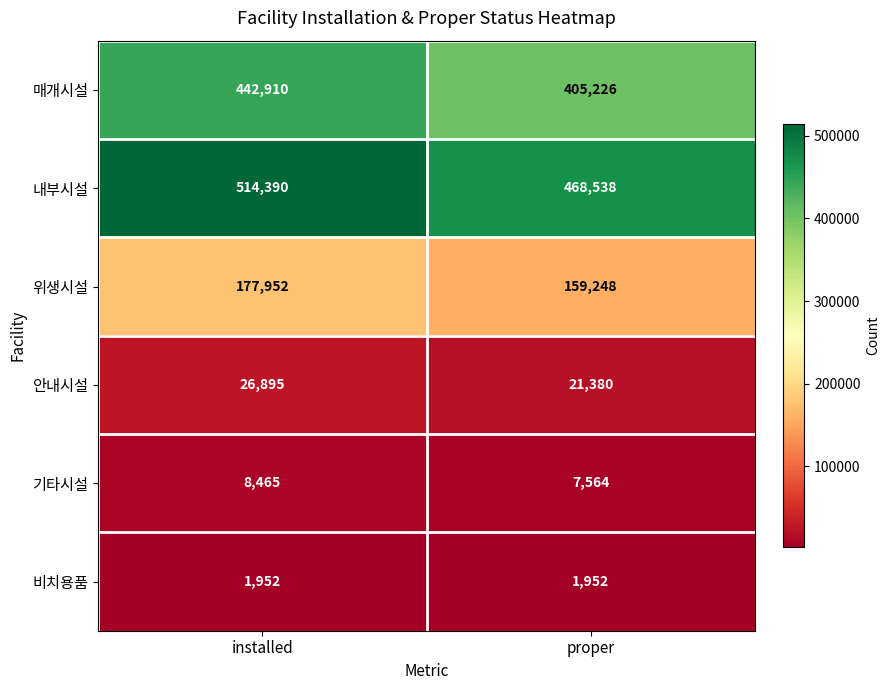

Which label corresponds to the largest value in the chart?

installed